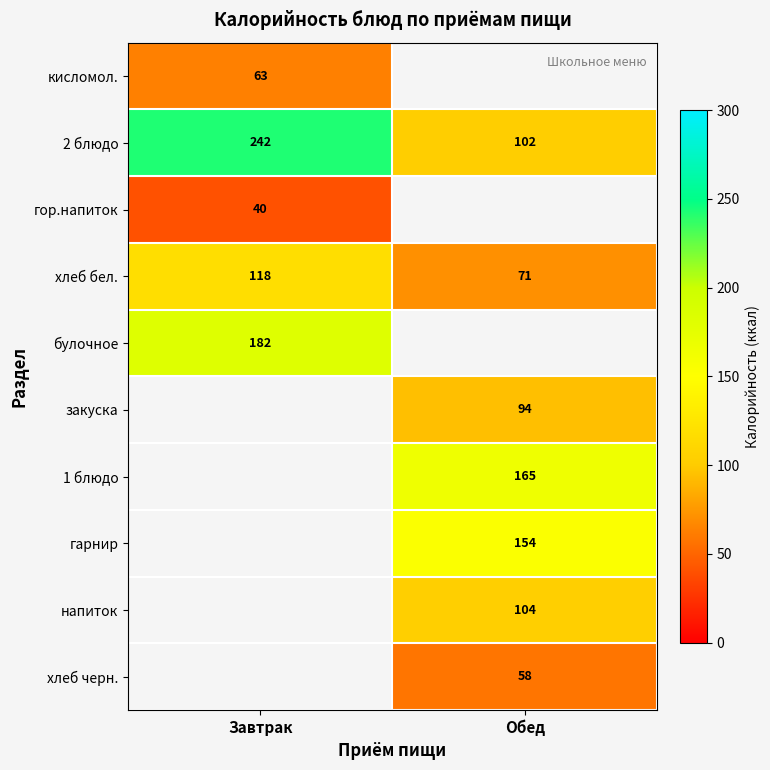

Rank the categories by 2 блюдо value from highest to lowest.

Завтрак, Обед